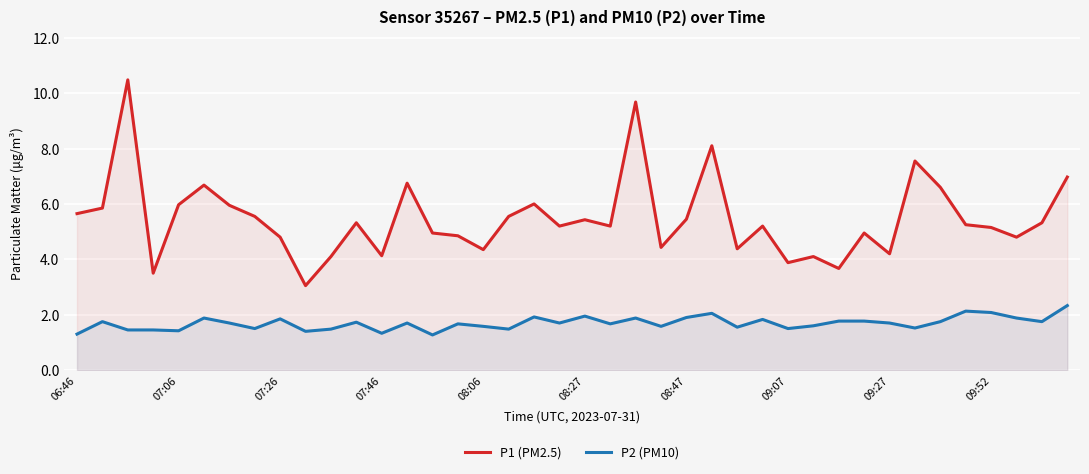

How many interior local valleys does the P2 (PM10) series have?

13